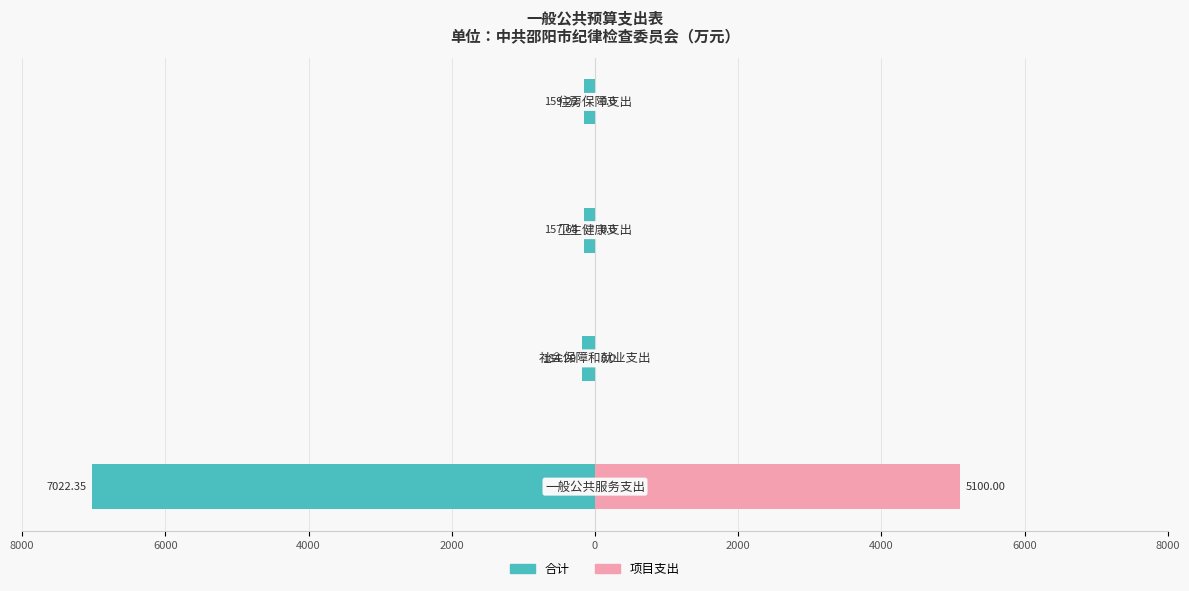

Reading left to right, what are all the values shown in this chart?

合计: 8000=-7022.4	6000=-184.3	4000=-157.7	2000=-159.2
项目支出: 8000=5100.0	6000=0.0	4000=0.0	2000=0.0